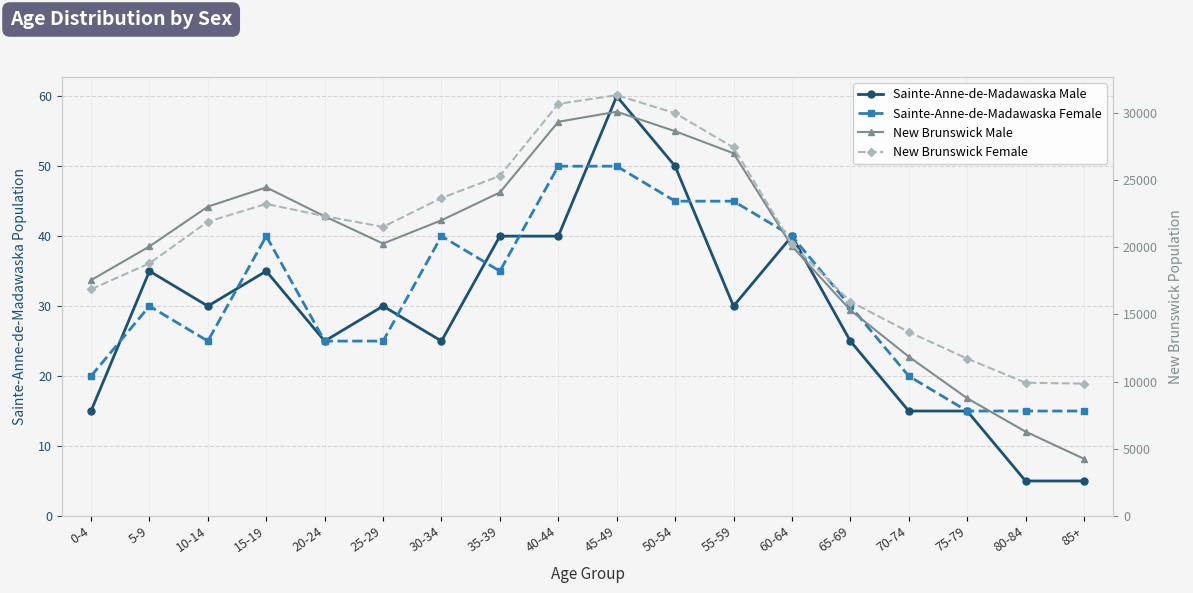

What is the sum of all New Brunswick Male values?

355490